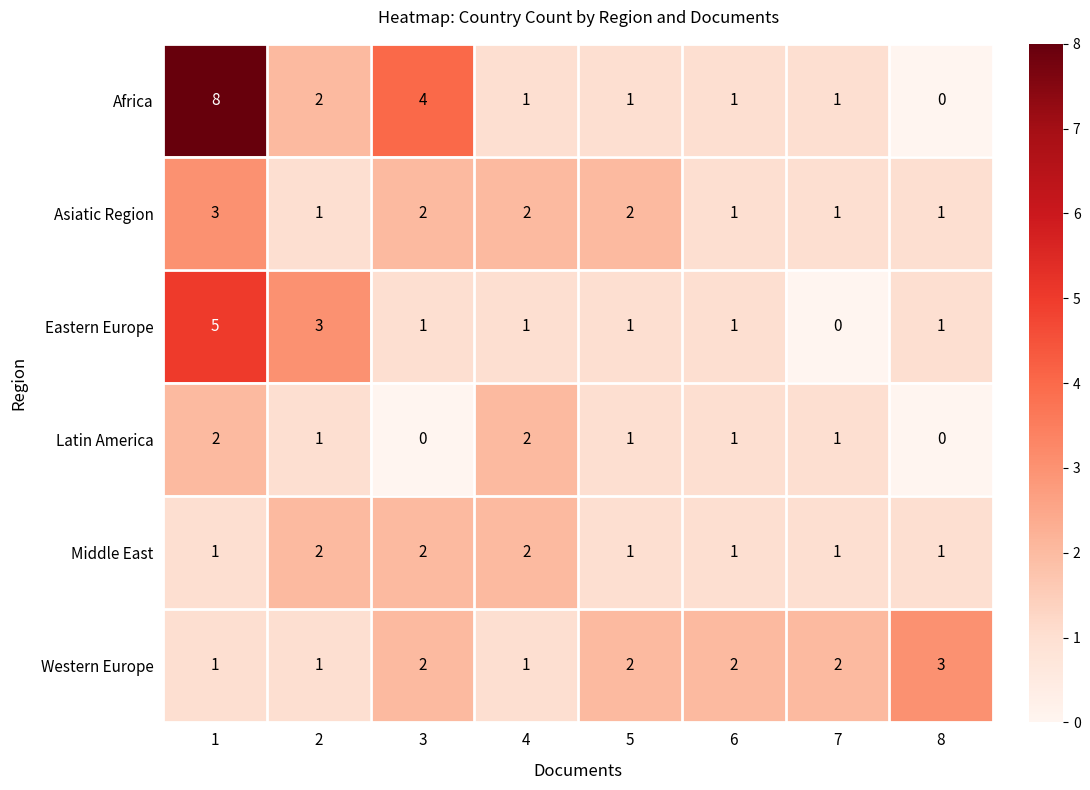

Which series has the largest range (max minus min)?

Africa